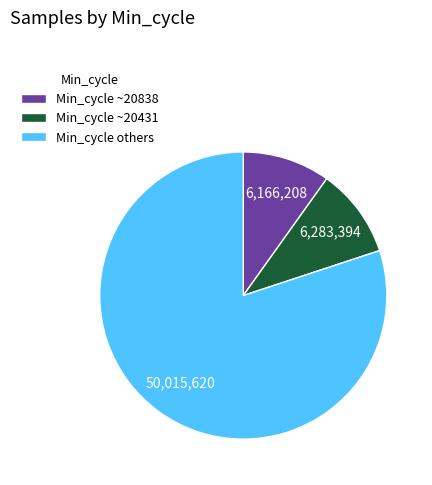

How many segments does this pie chart have?

3